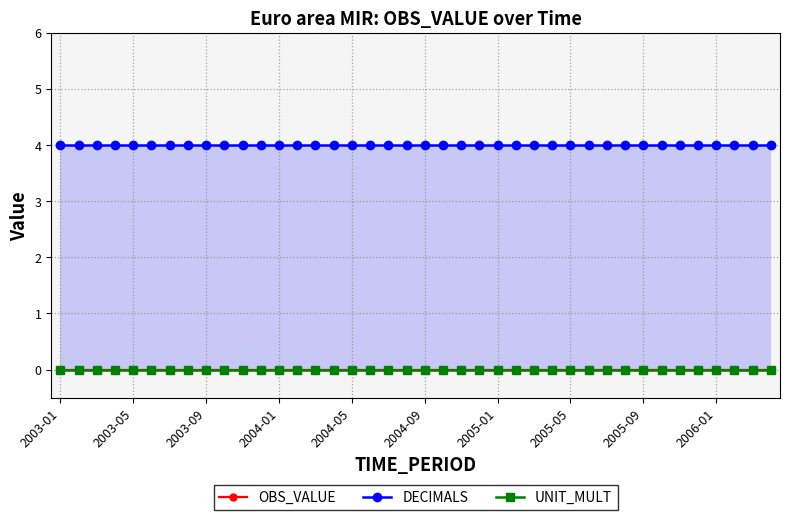

Where is UNIT_MULT nearest to the value 0?

2003-01